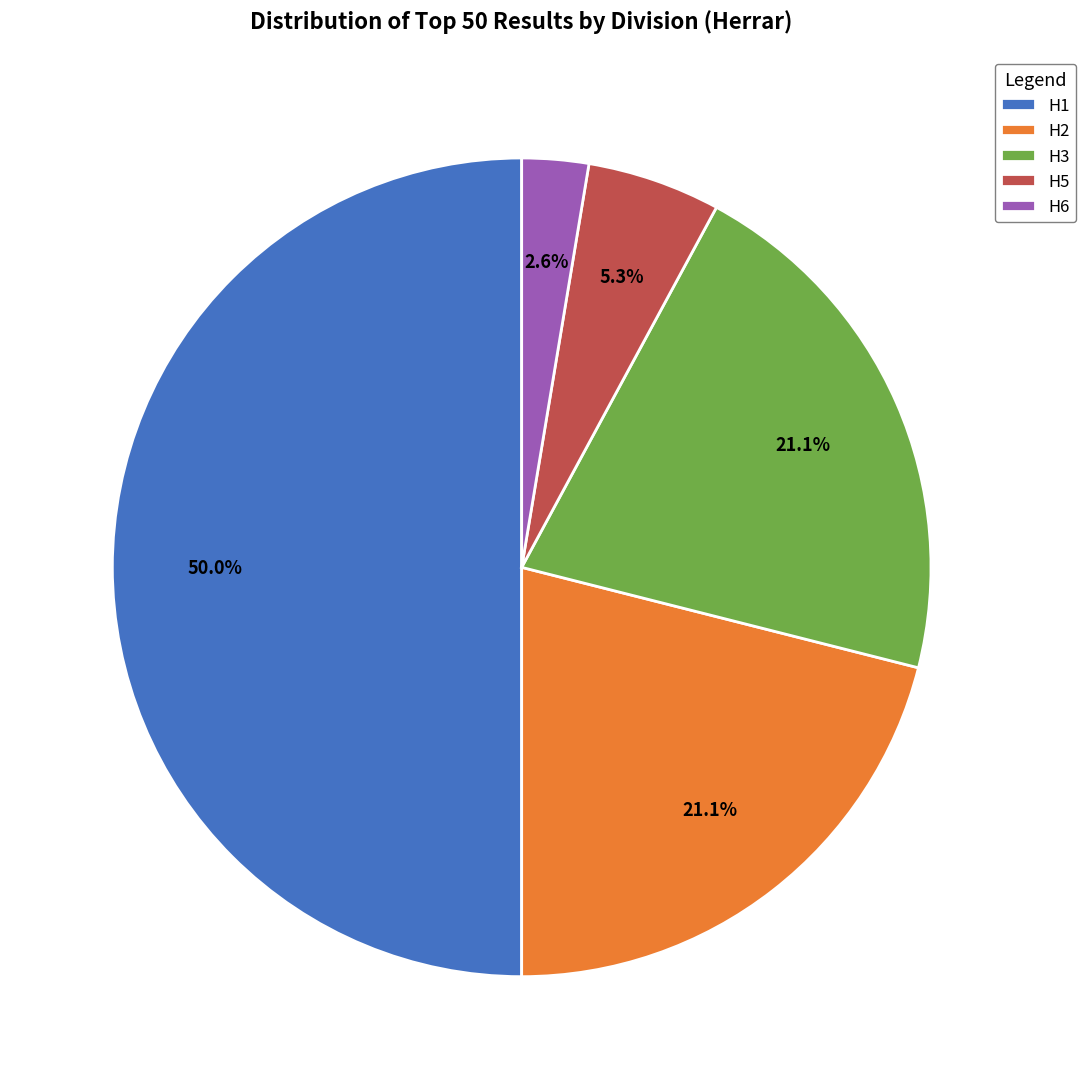

What percentage is NOT represented by H5?

94.7%